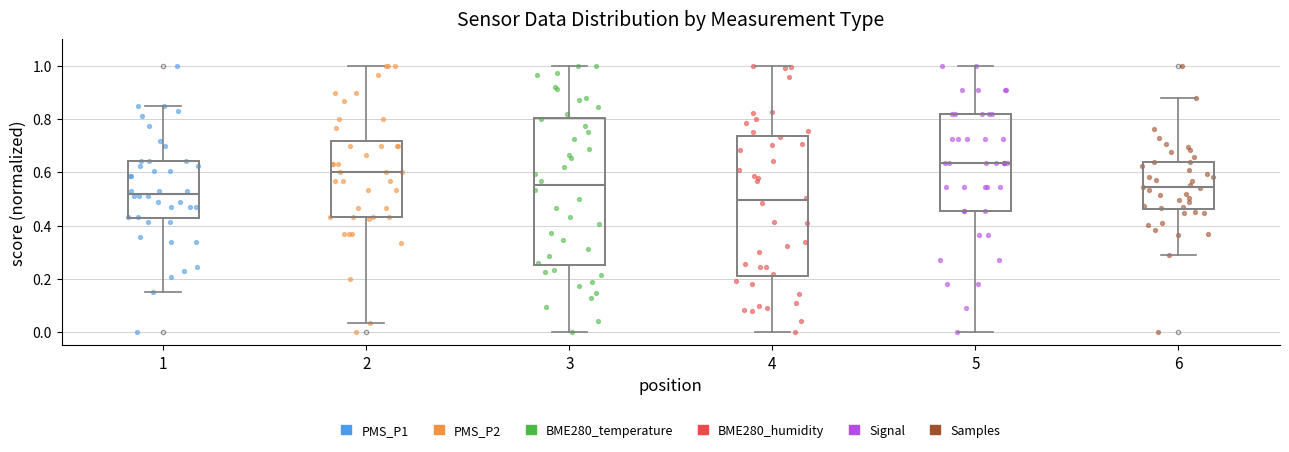

Reading left to right, transcribe this box plot: for each box, give where its median line is, the range the box spans, and where its two whiskers end, as read against the y-axis. The values are not printed on the chart, so give them approximately, as read against the axis.

1: median 0.52, box 0.42 to 0.64, whiskers 0.16 to 0.84
2: median 0.60, box 0.44 to 0.72, whiskers 0.04 to 1.00
3: median 0.56, box 0.26 to 0.80, whiskers 0.00 to 1.00
4: median 0.50, box 0.22 to 0.74, whiskers 0.00 to 1.00
5: median 0.64, box 0.46 to 0.82, whiskers 0.00 to 1.00
6: median 0.54, box 0.46 to 0.64, whiskers 0.28 to 0.88